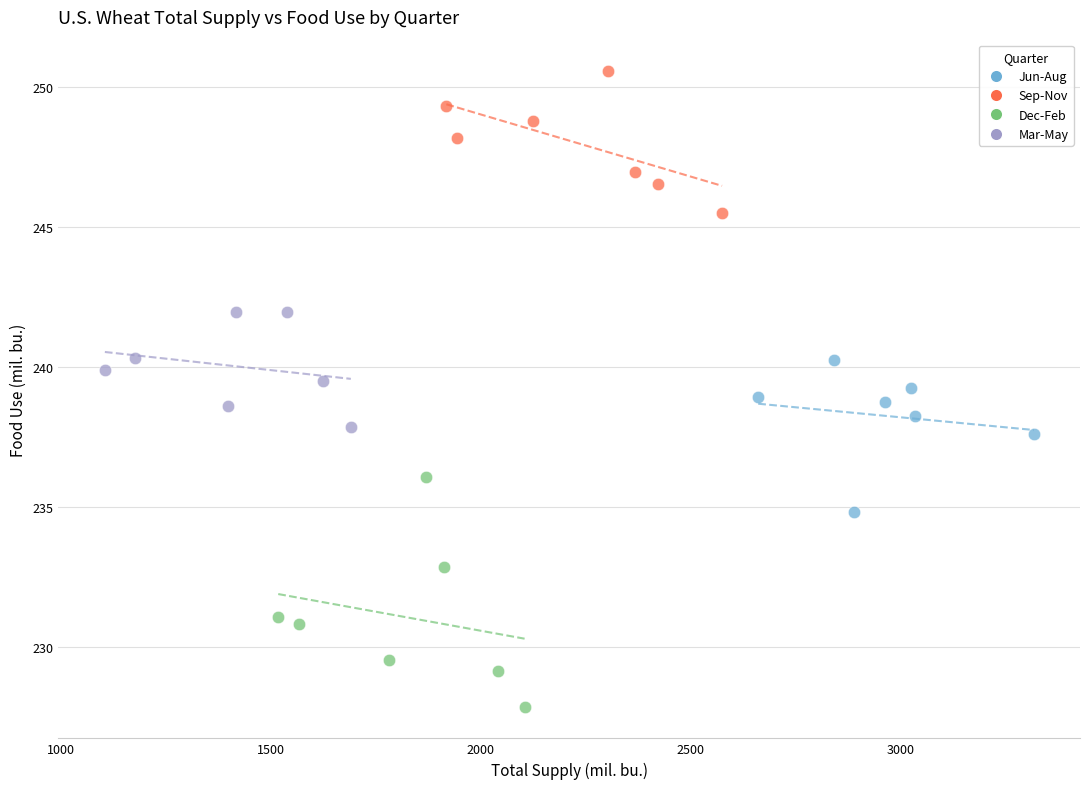

Which series has the largest Y range (max minus min)?

Dec-Feb